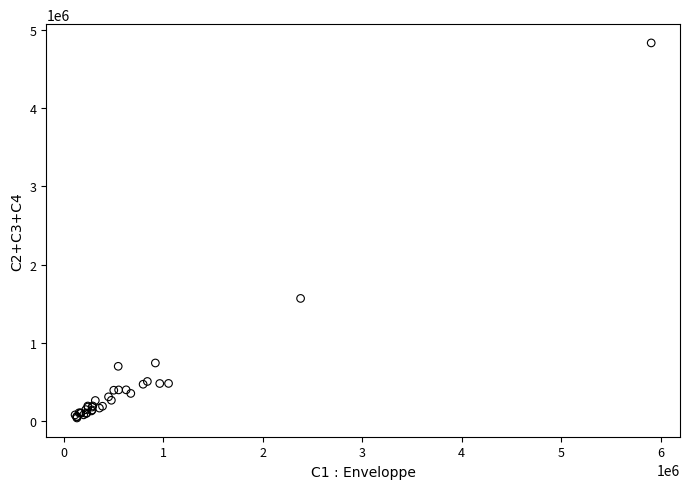

What Y value in the scatter plot is closest to 2436250?

1566500